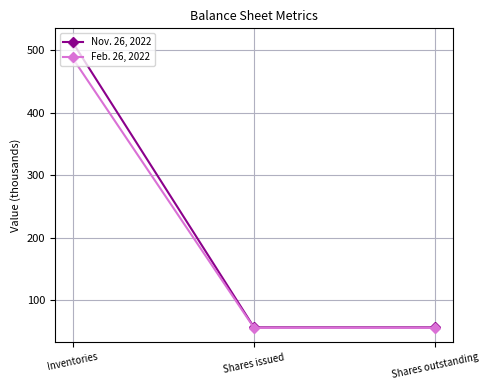

At which category does the chart reach its peak across all series?

Inventories